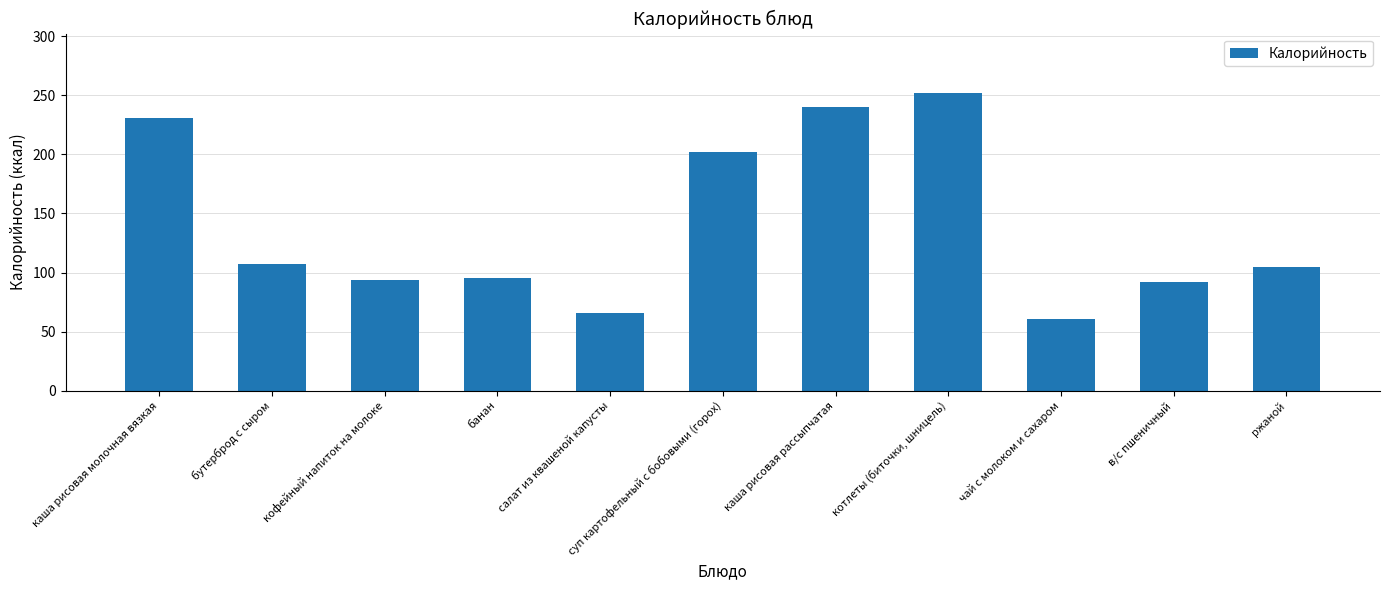

What is the label of the 2nd bar from the right?

в/с пшеничный